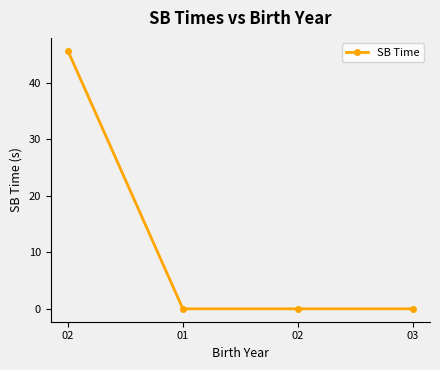

The value at 03 is 0.0. True or false?

True